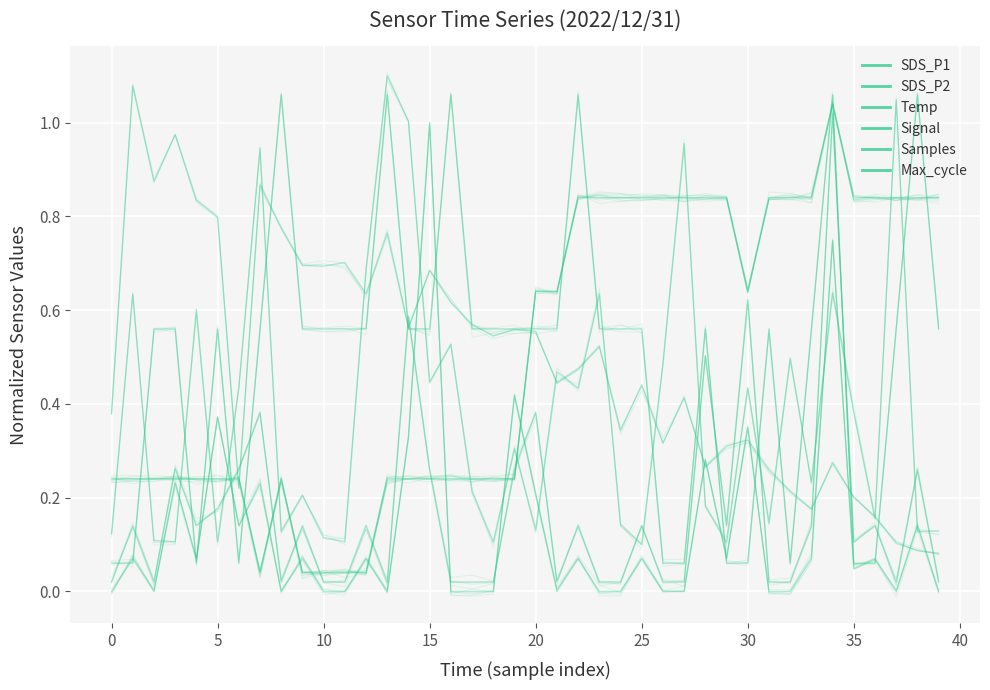

Count the number of data series in this chart.

6